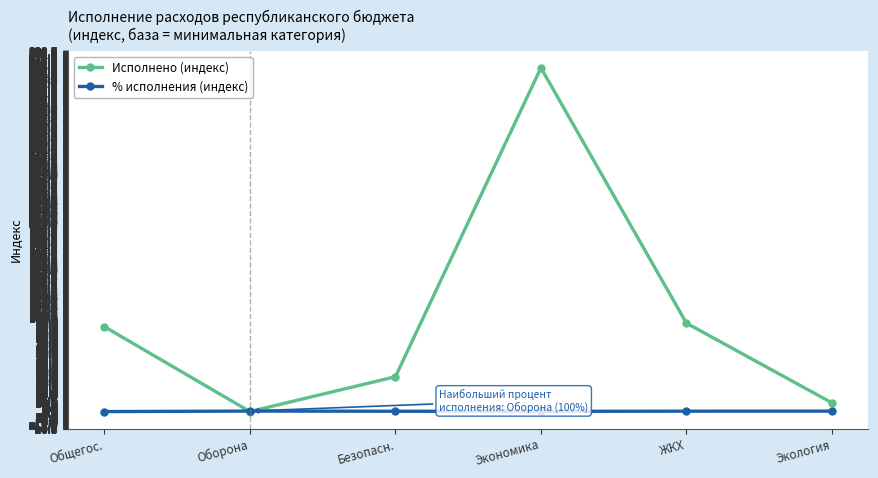

List the series in order of their overall mean, lowest first.

% исполнения (индекс), Исполнено (индекс)